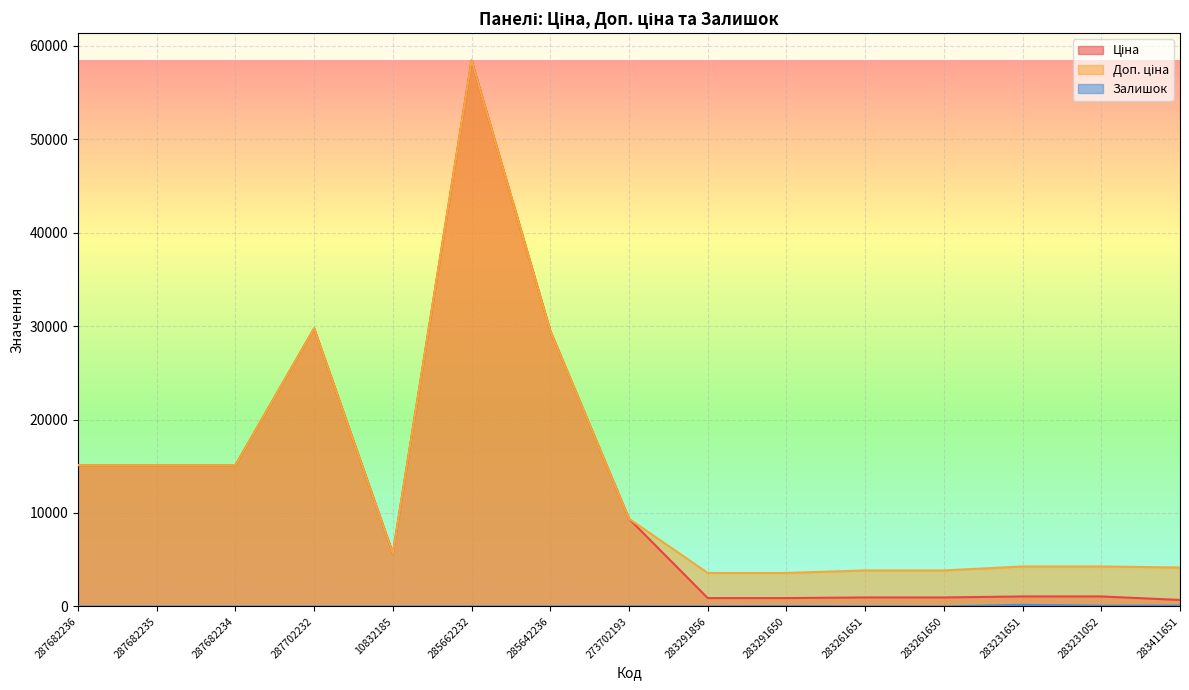

How many lines are shown in the chart?

3